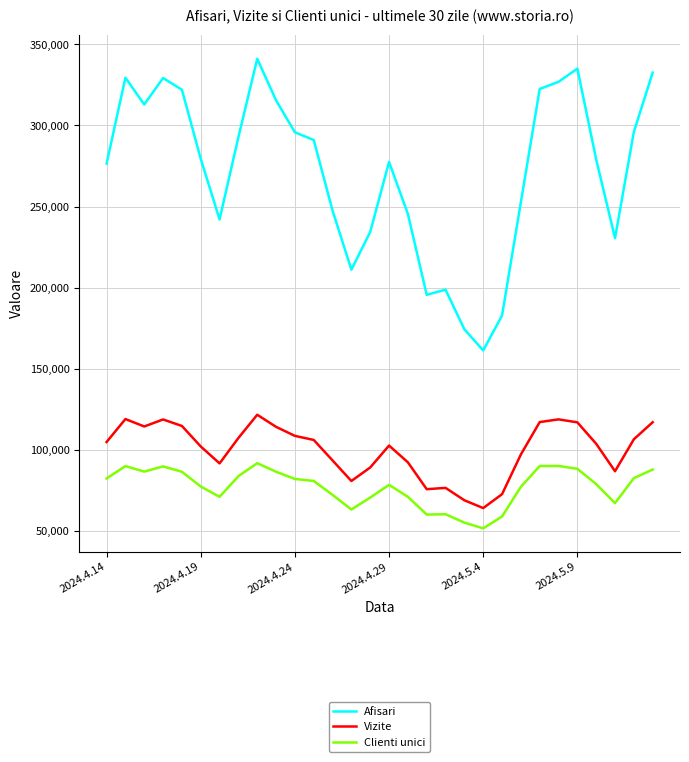

List the series in order of their peak value, highest first.

Afisari, Vizite, Clienti unici